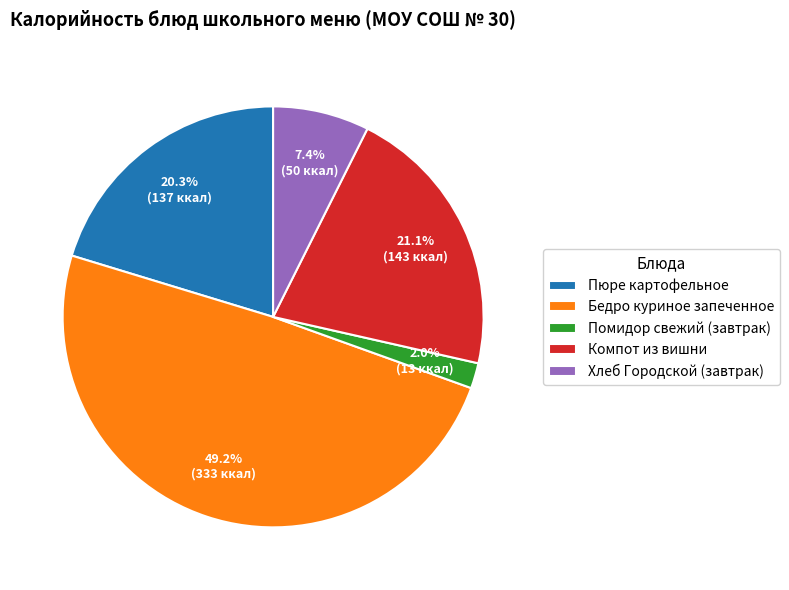

Rank the categories by value from lowest to highest.

Помидор свежий (завтрак), Хлеб Городской (завтрак), Пюре картофельное, Компот из вишни, Бедро куриное запеченное